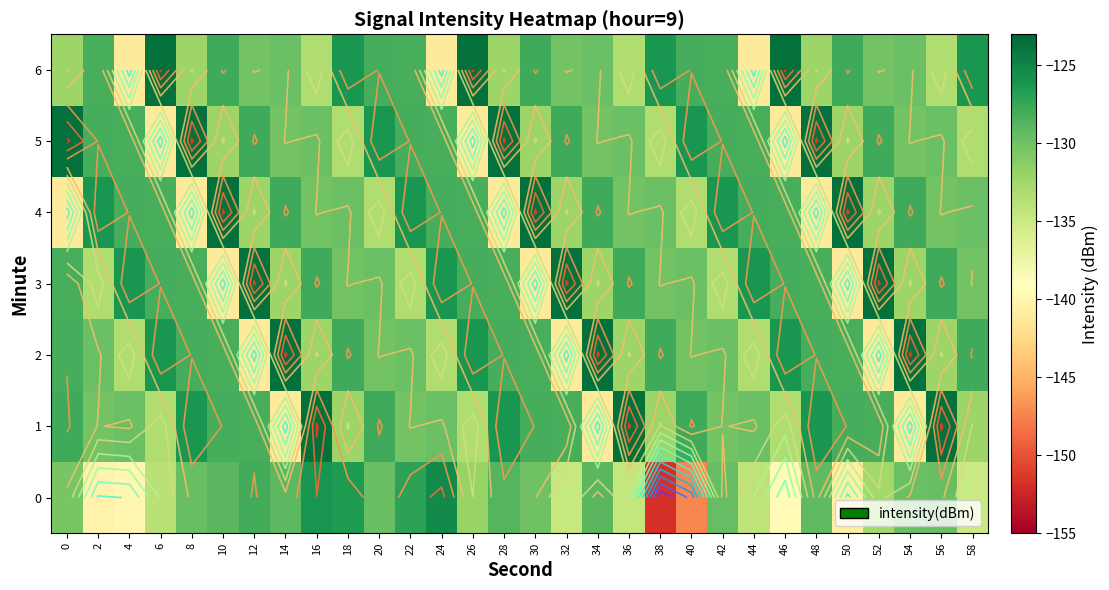

How many values in the 5 series are below -128?

21